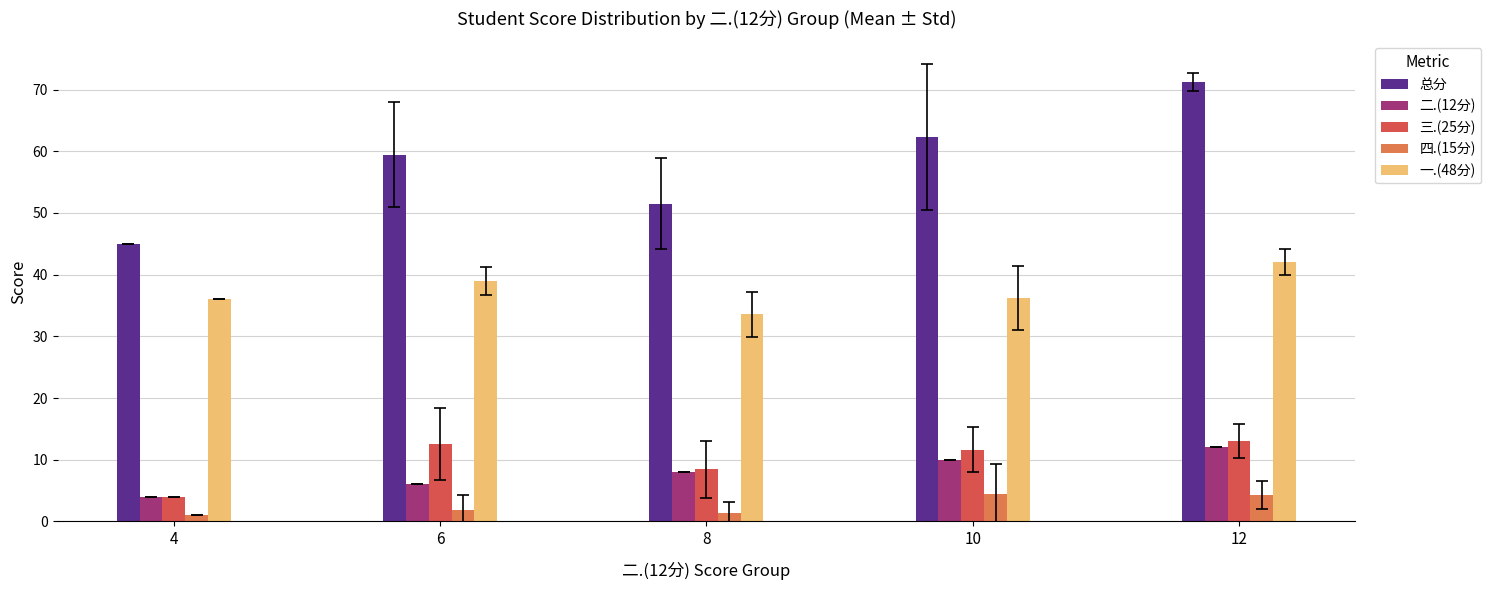

What is the difference between the highest and lowest values at 12?

67.0